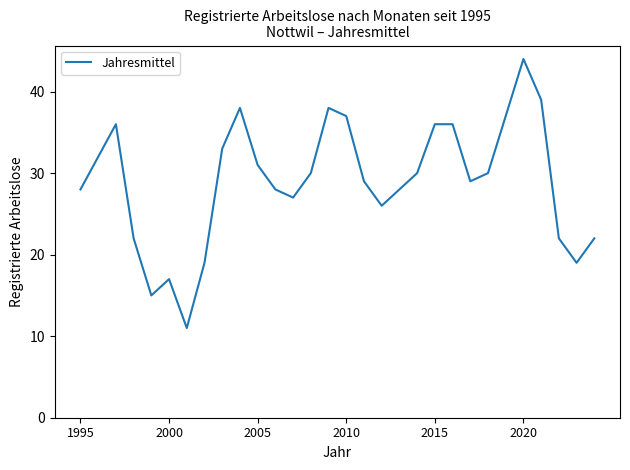

What is the maximum value shown in the chart?

44